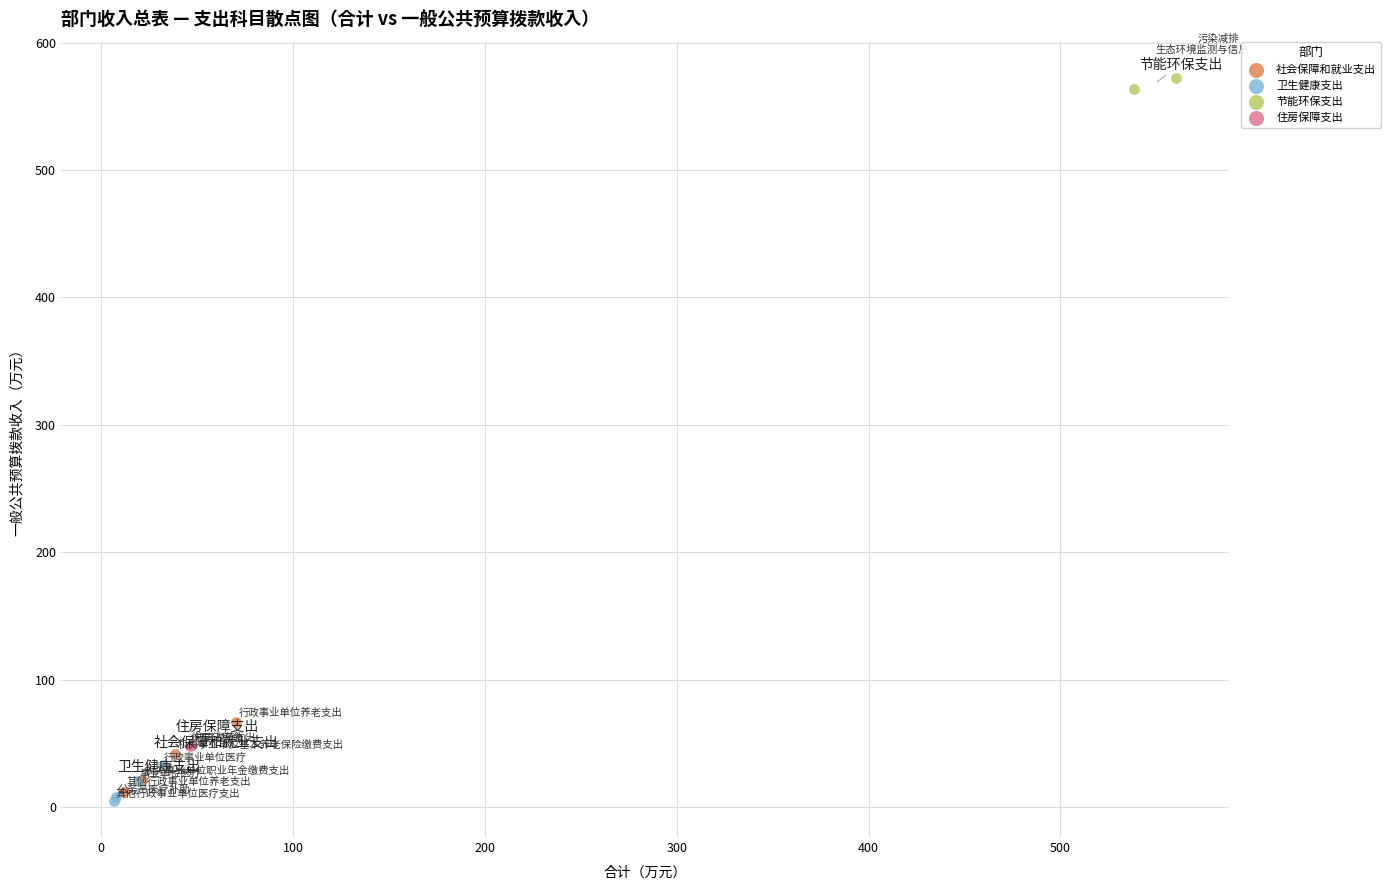

Which series reaches the maximum Y coordinate?

节能环保支出